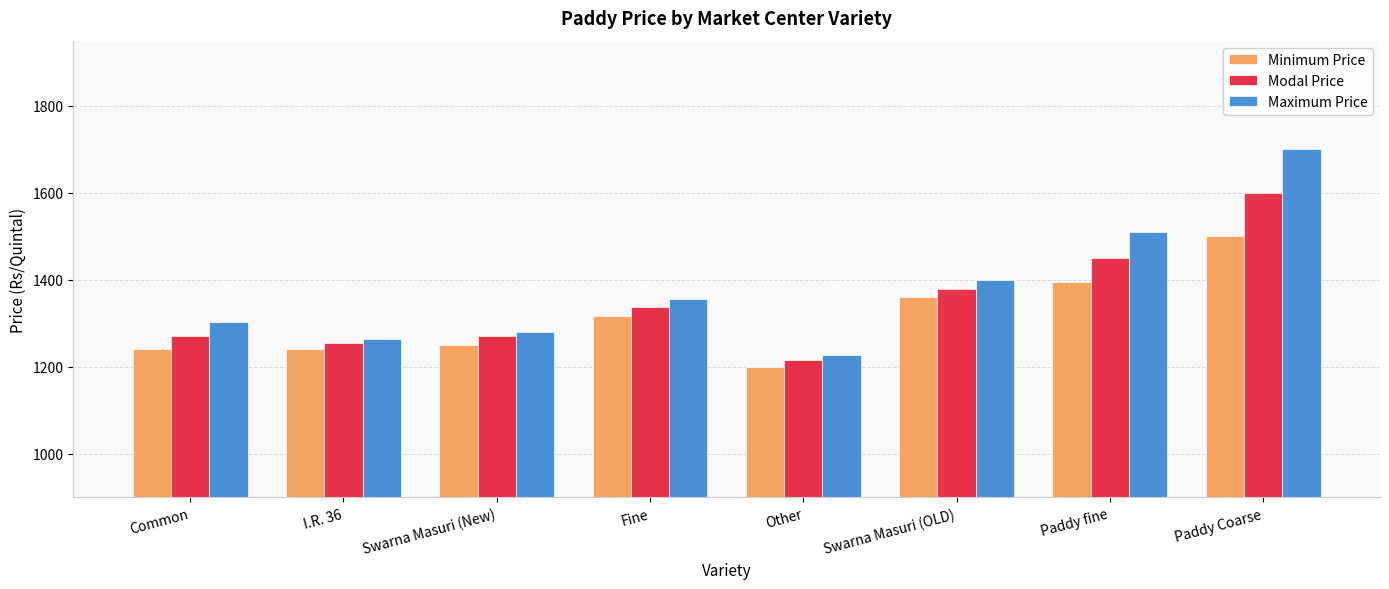

Rank the series by their average value, from lowest to highest.

Minimum Price, Modal Price, Maximum Price